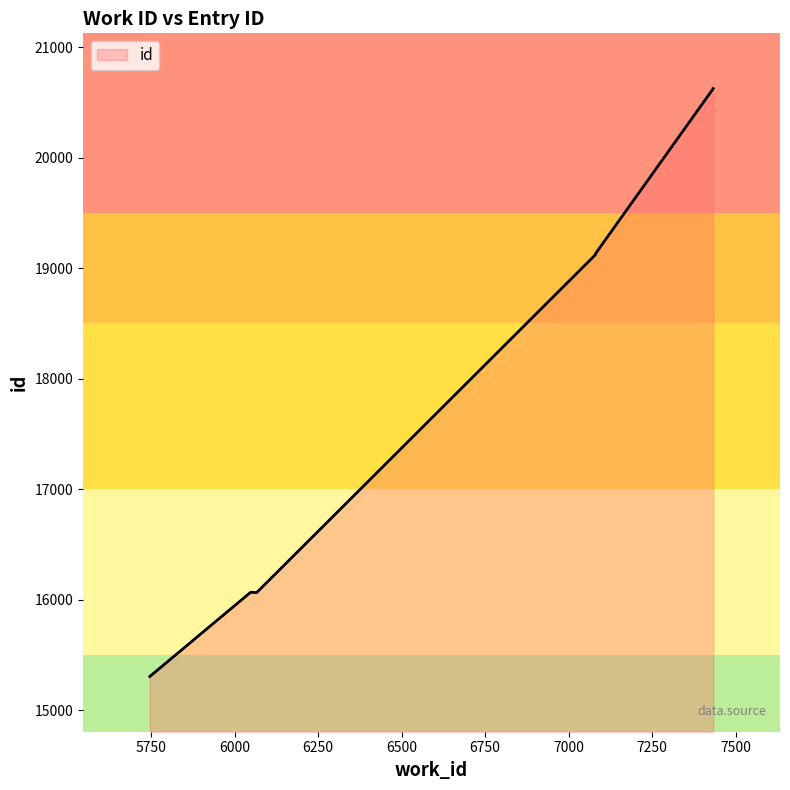

What is the difference between the values at 6048 and 5746?

759